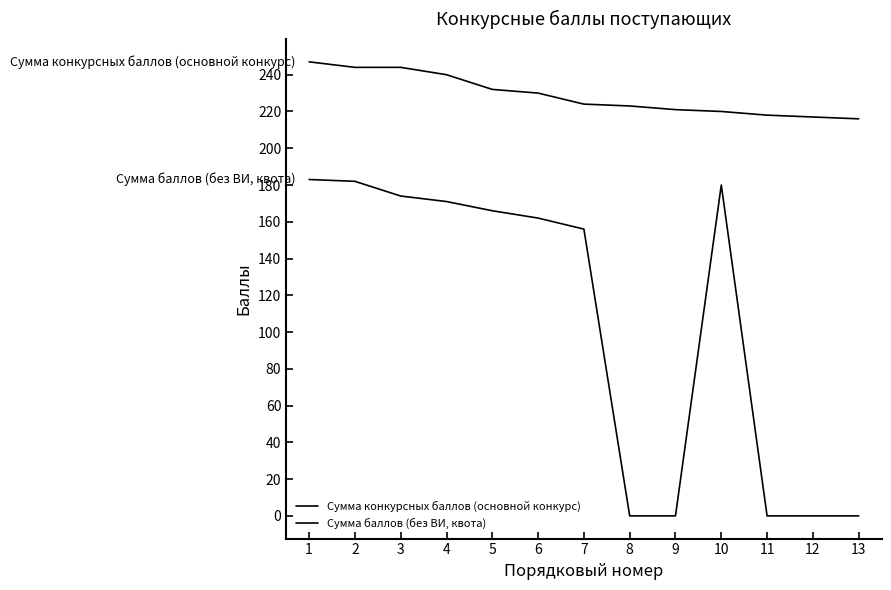

True or false: Сумма баллов (без ВИ, квота) and Сумма конкурсных баллов (основной конкурс) intersect in this chart.

False